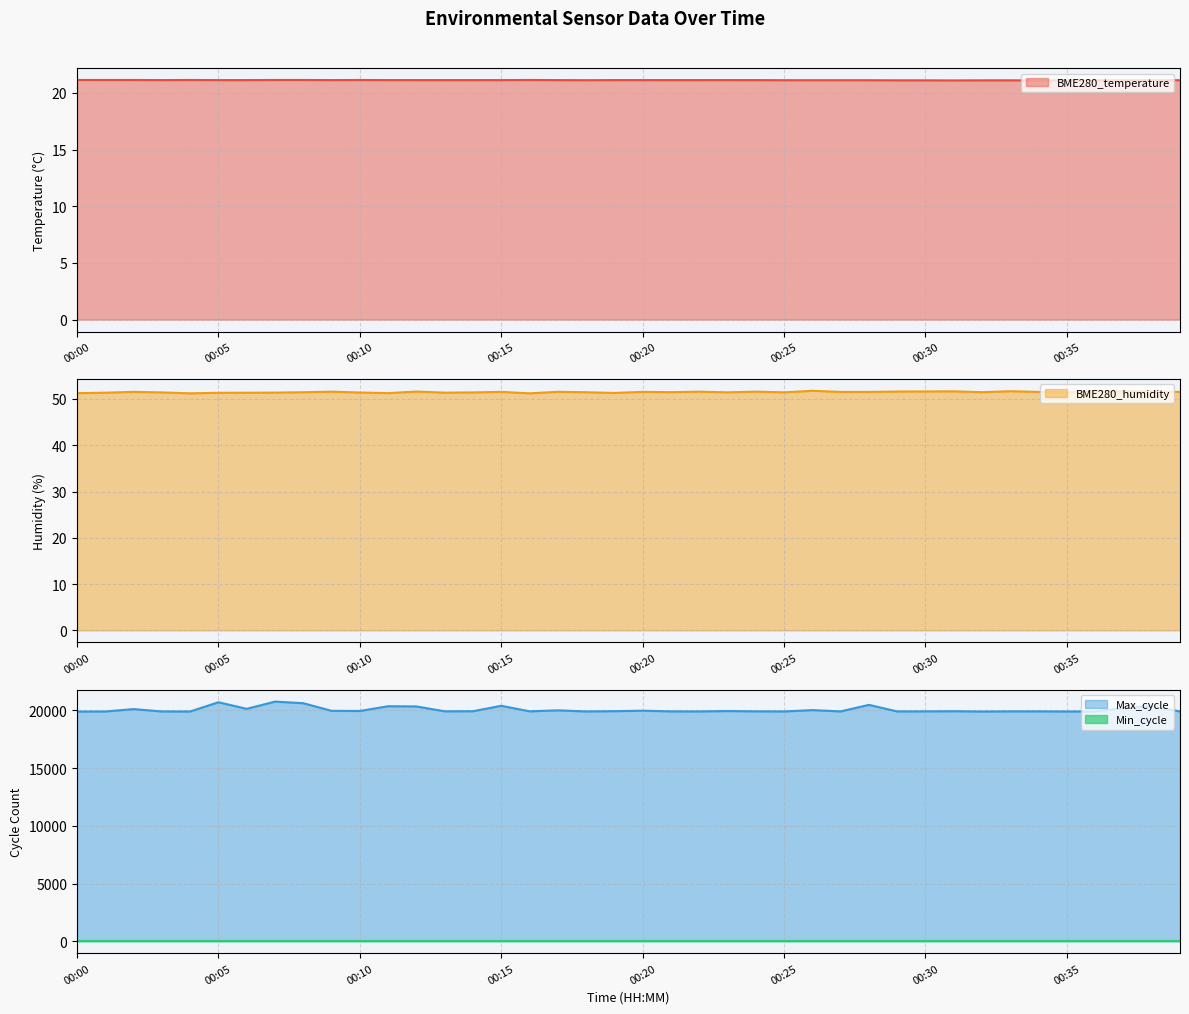

Which series has the largest range (max minus min)?

Max_cycle